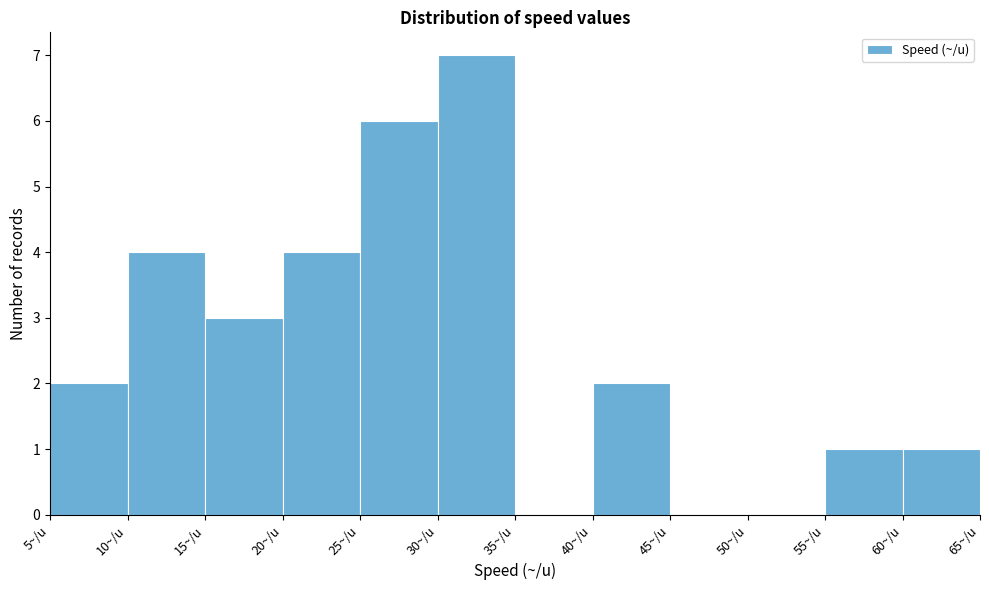

Reading left to right, transcribe this chart: for each bar, give the range it covers on the x-axis and its height. The values are not printed on the chart, so give them approximately, as read against the axis.

5 to 10: 2
10 to 15: 4
15 to 20: 3
20 to 25: 4
25 to 30: 6
30 to 35: 7
35 to 40: 0
40 to 45: 2
45 to 50: 0
50 to 55: 0
55 to 60: 1
60 to 65: 1